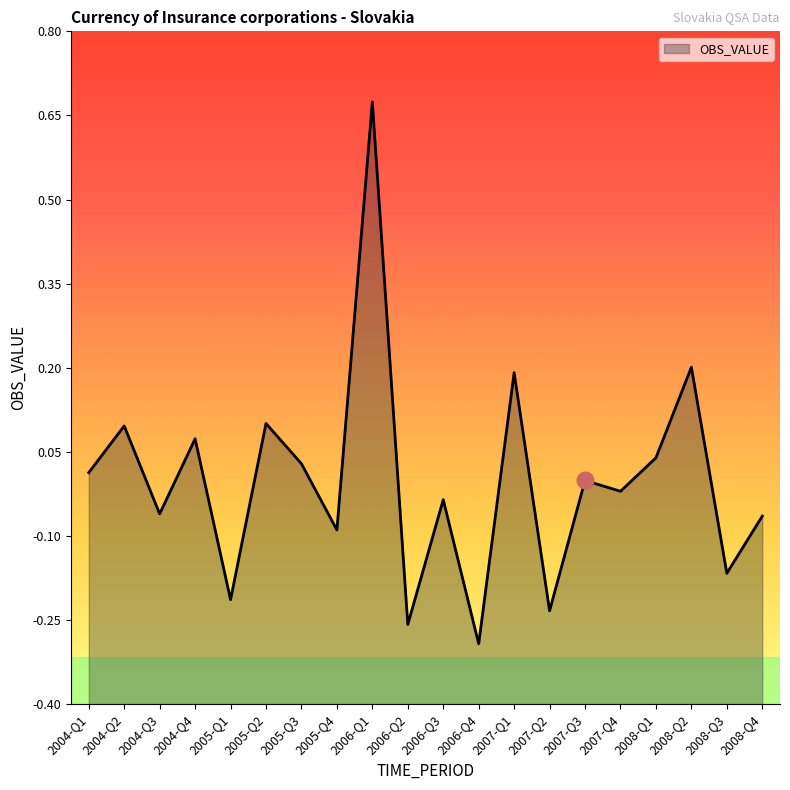

Between 2008-Q3 and 2006-Q3, which is larger?

2006-Q3